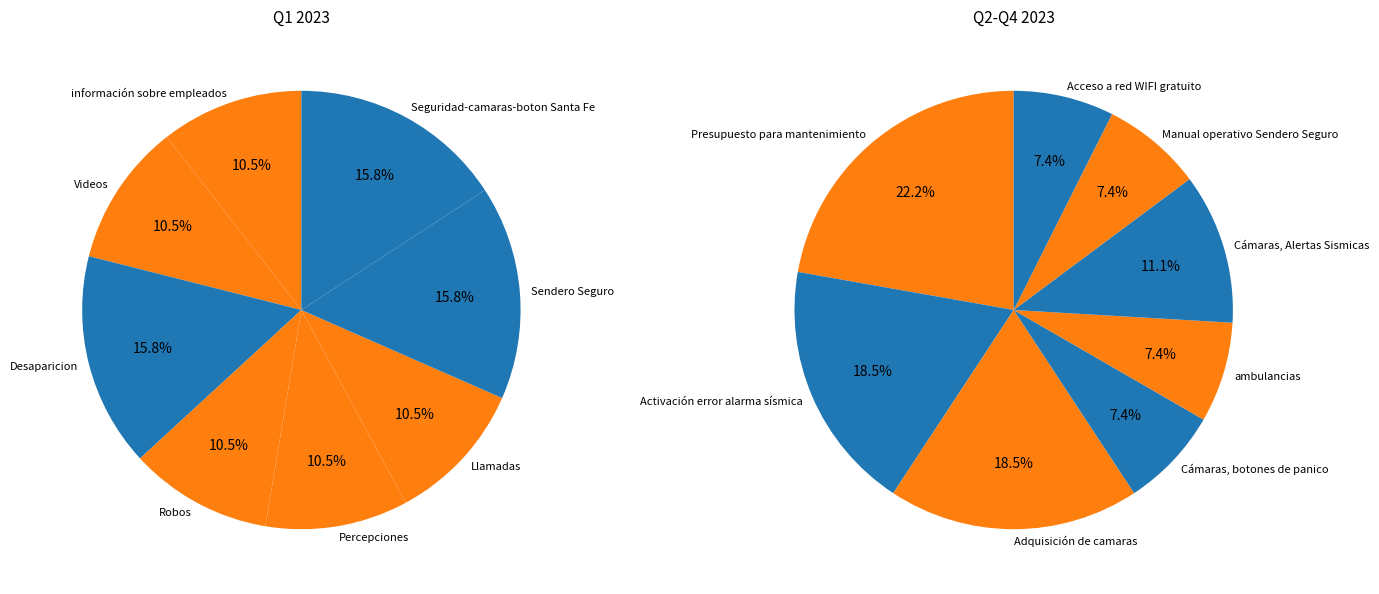

Rank the categories by value from highest to lowest.

Presupuesto para mantenimiento, Activación error alarma sísmica, Adquisición de camaras, Desaparicion, Sendero Seguro, Seguridad-camaras-boton Santa Fe, Cámaras, Alertas Sismicas, información sobre empleados, Videos, Robos, Percepciones, Llamadas, Cámaras, botones de panico, ambulancias, Manual operativo Sendero Seguro, Acceso a red WIFI gratuito